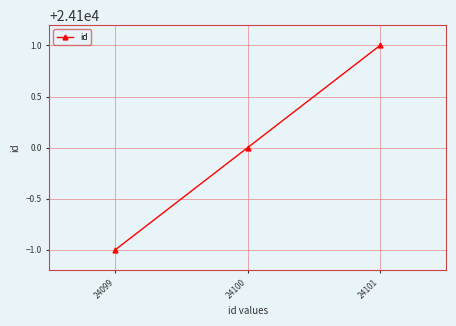

At which label is the value closest to 24100?

24100